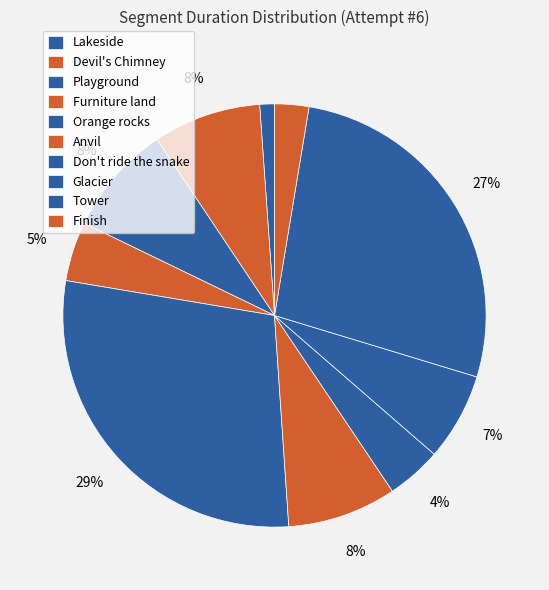

Do Furniture land and Orange rocks together represent more than half of the pie?

No